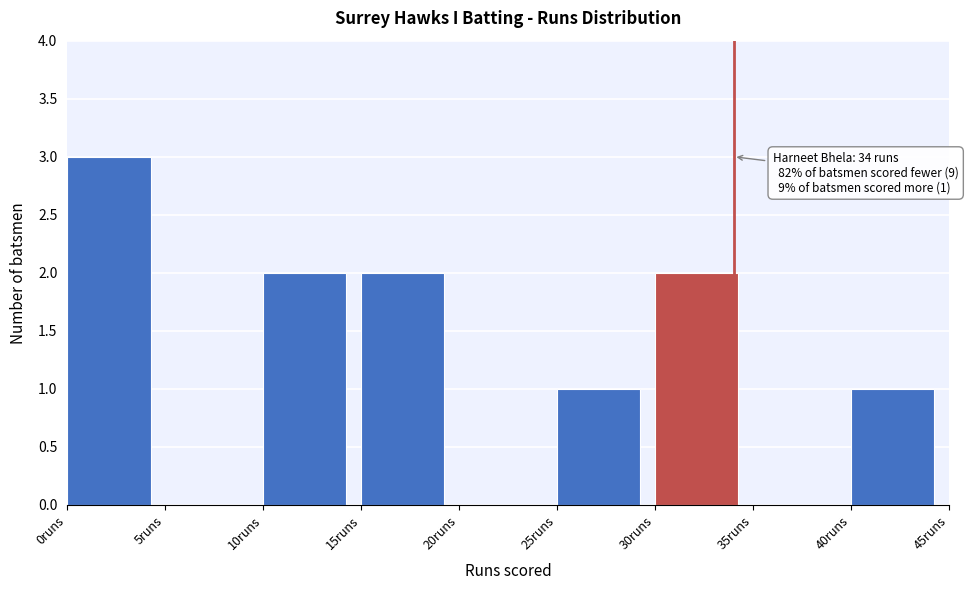

Which range on the x-axis has the tallest bar?

0 to 5